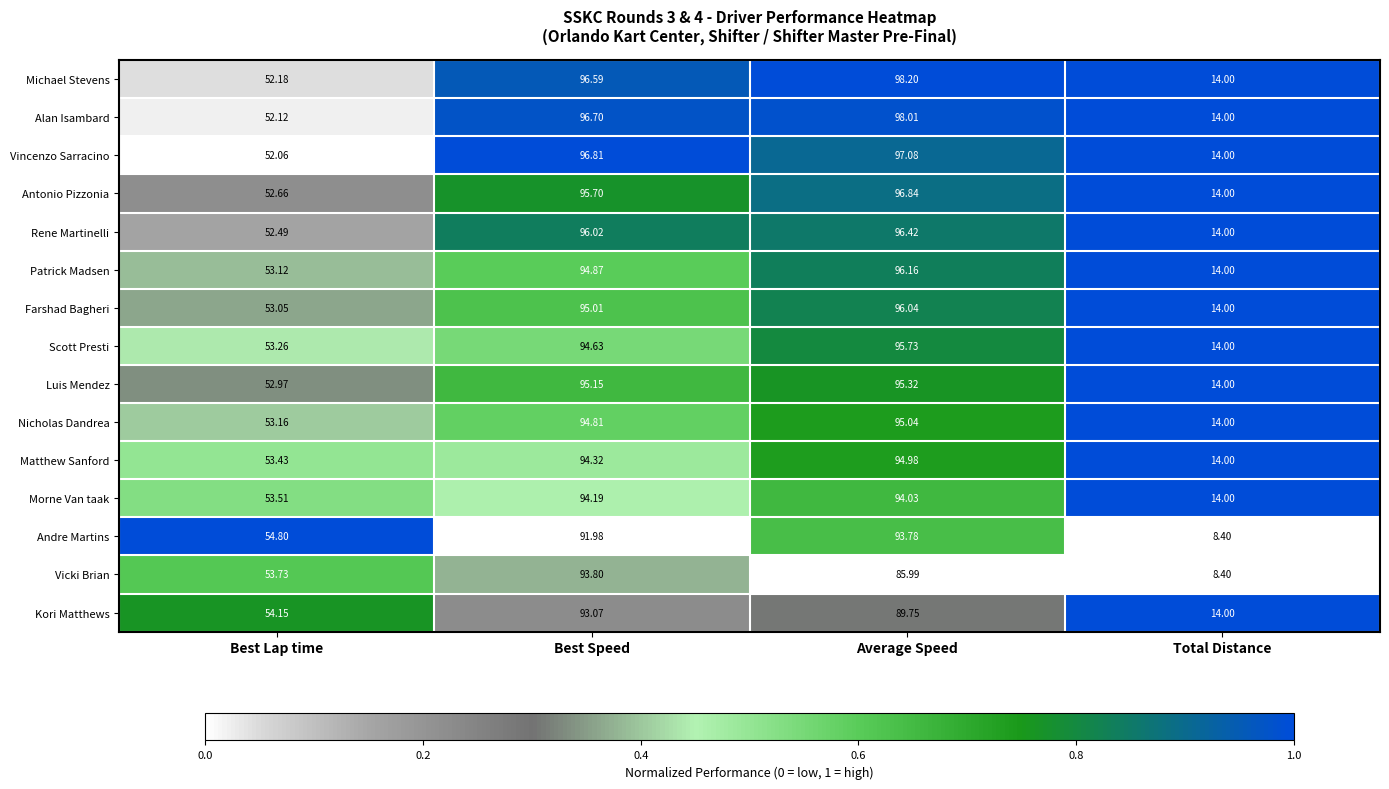

Which series changed the most between Best Lap time and Average Speed?

Michael Stevens